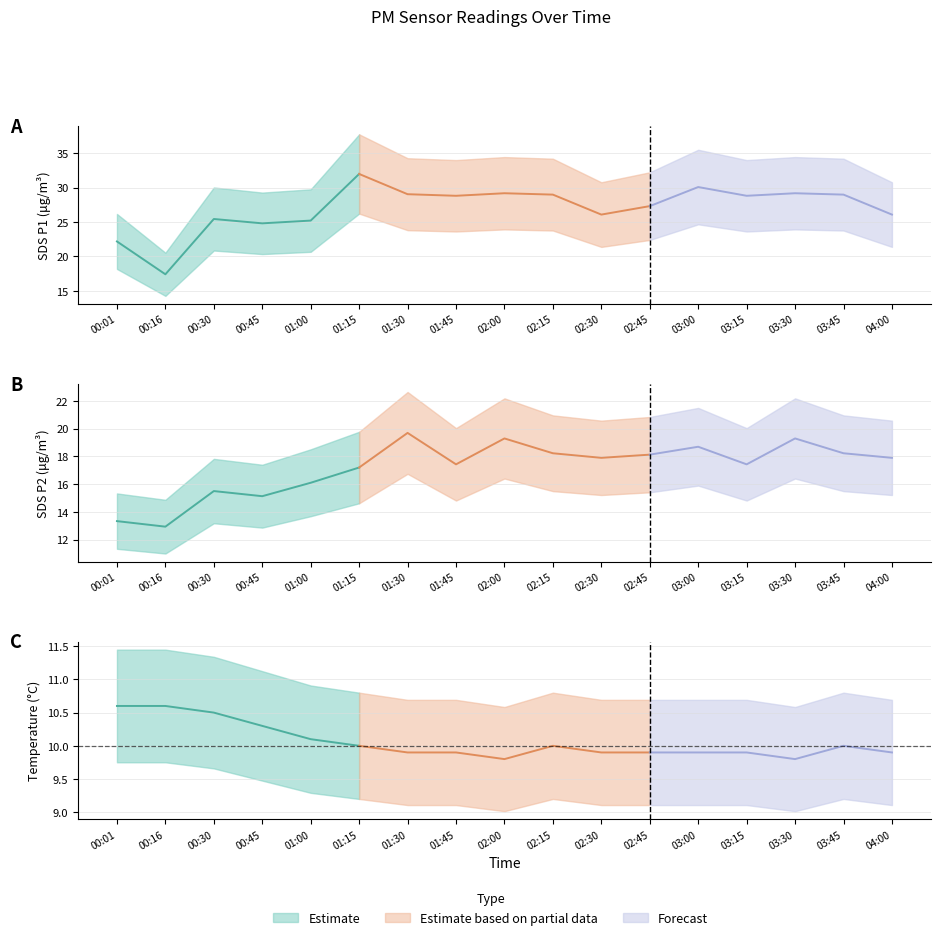

What is the difference between the maximum and minimum values in the Temp series?

0.8